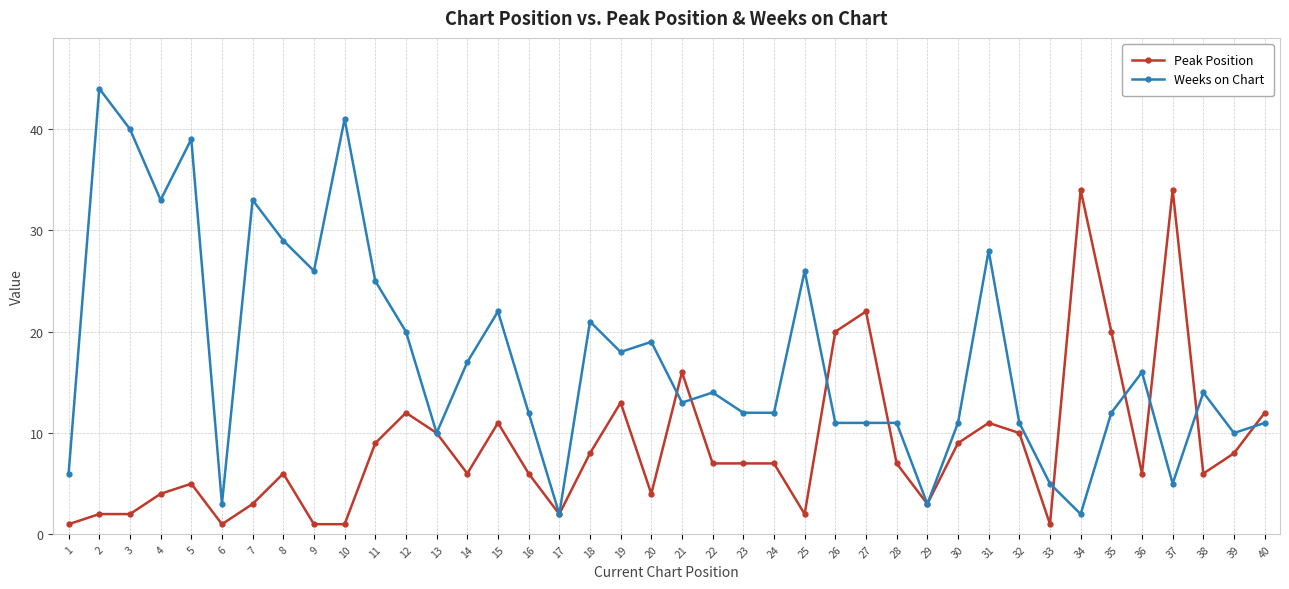

Is it true that Weeks on Chart equals 41 at 10?

True